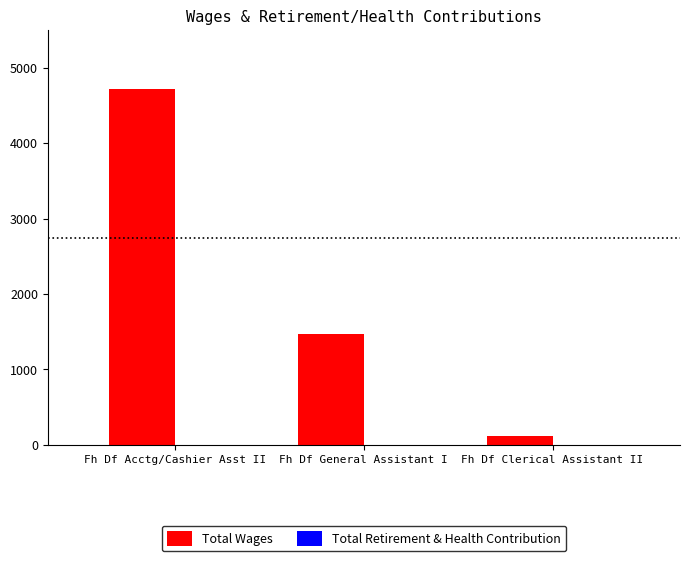

True or false: the data shows 8189 at Fh Df Acctg/Cashier Asst II.

False